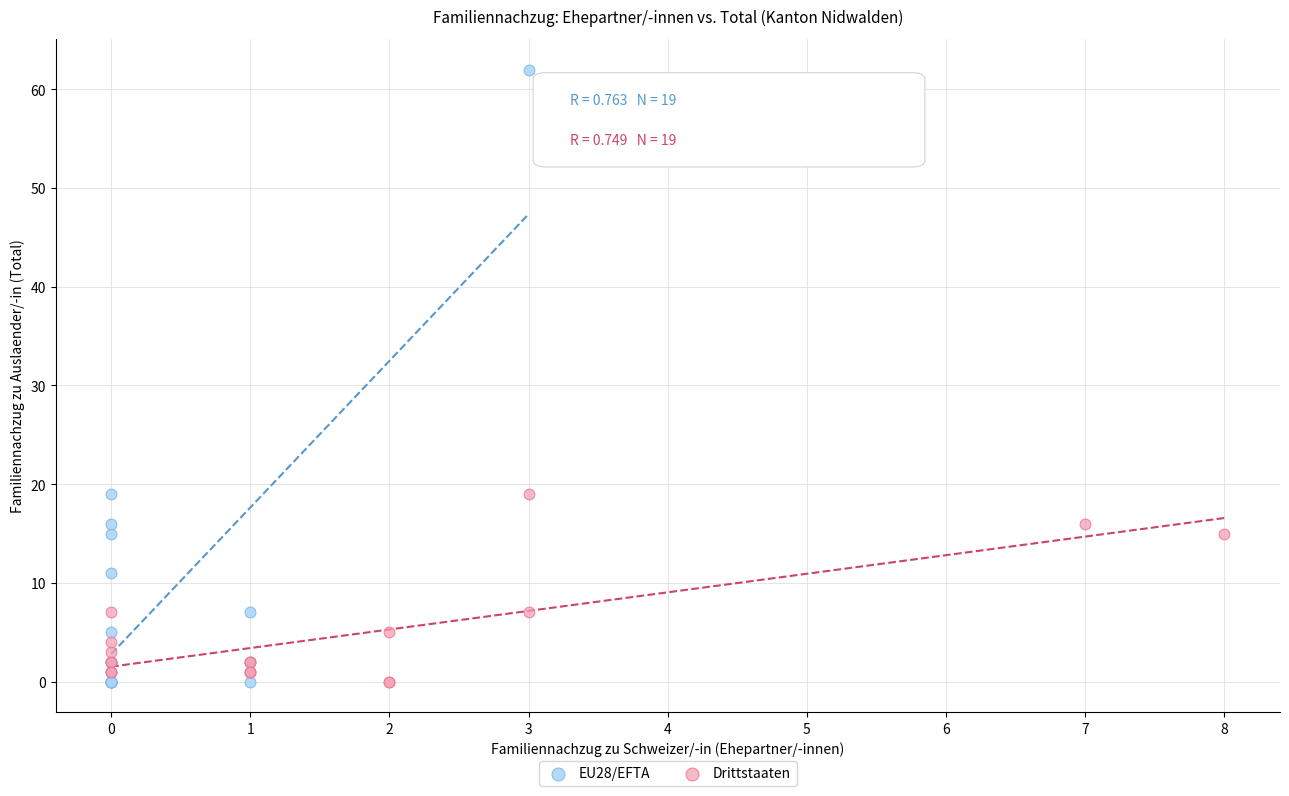

Which series has the widest spread of Y values?

EU28/EFTA